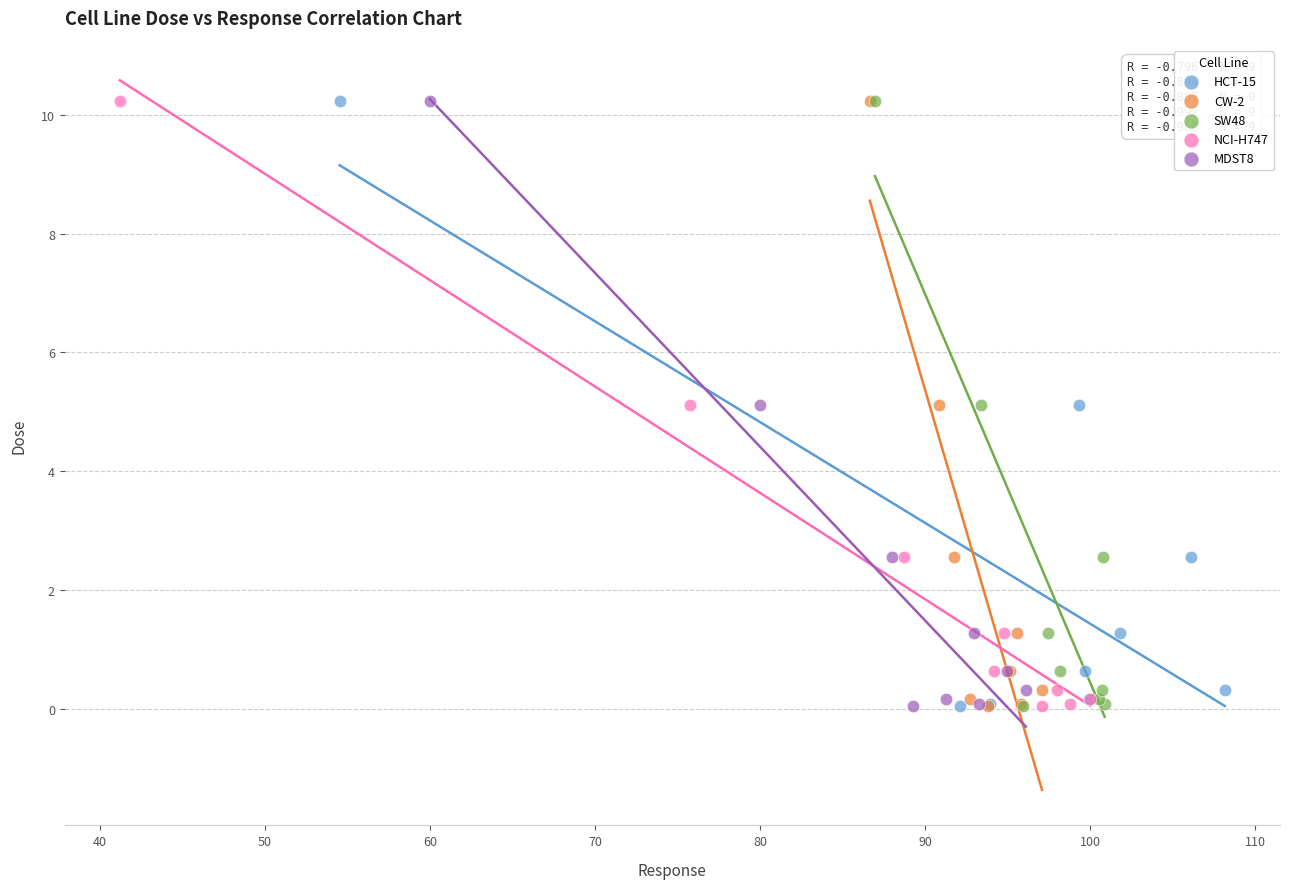

What are all the series names shown in the legend?

HCT-15, CW-2, SW48, NCI-H747, MDST8